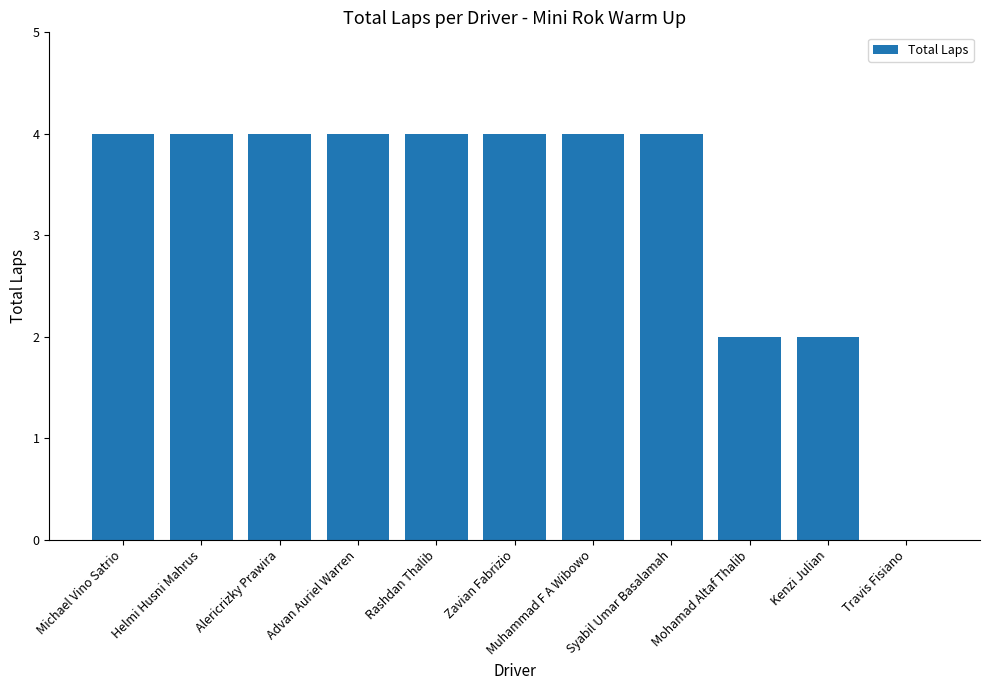

How many values are above zero?

10